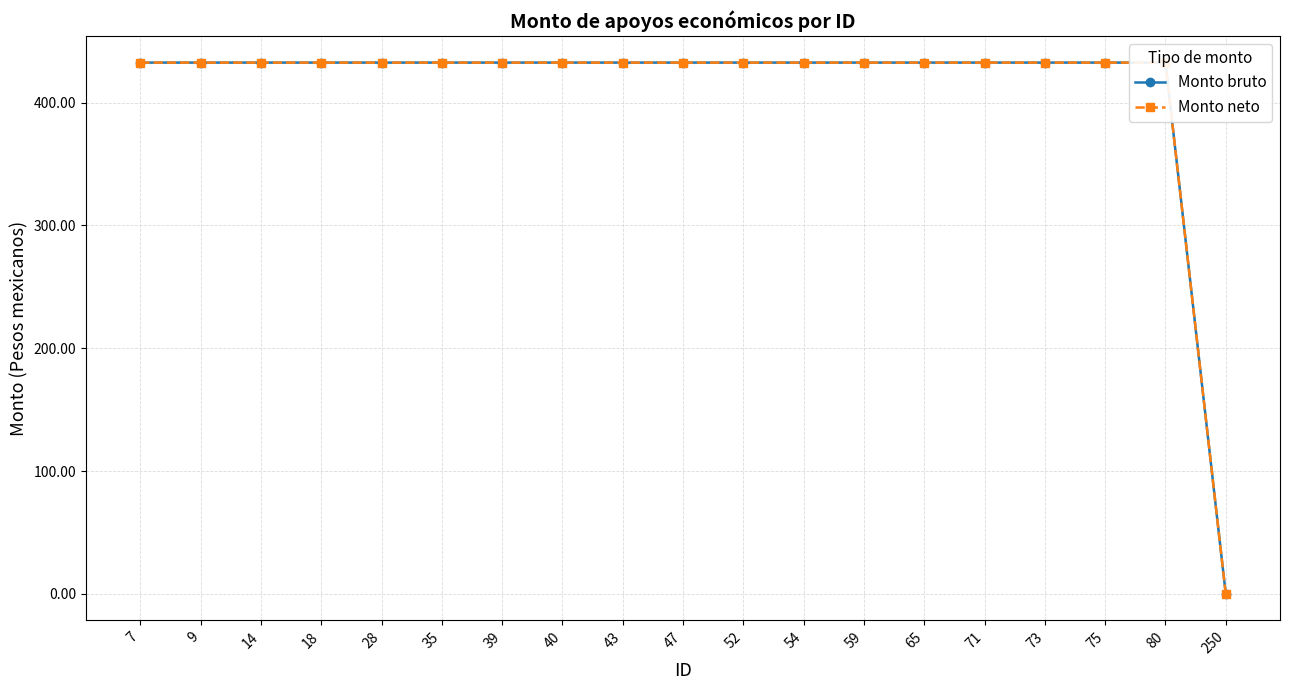

True or false: Monto bruto has more than 0 interior local peaks.

False